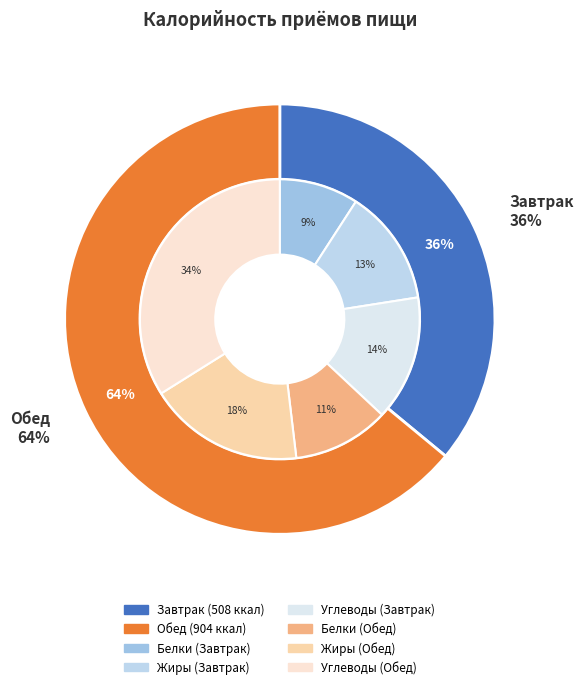

To the nearest percent, what is the average slice percentage?

50%